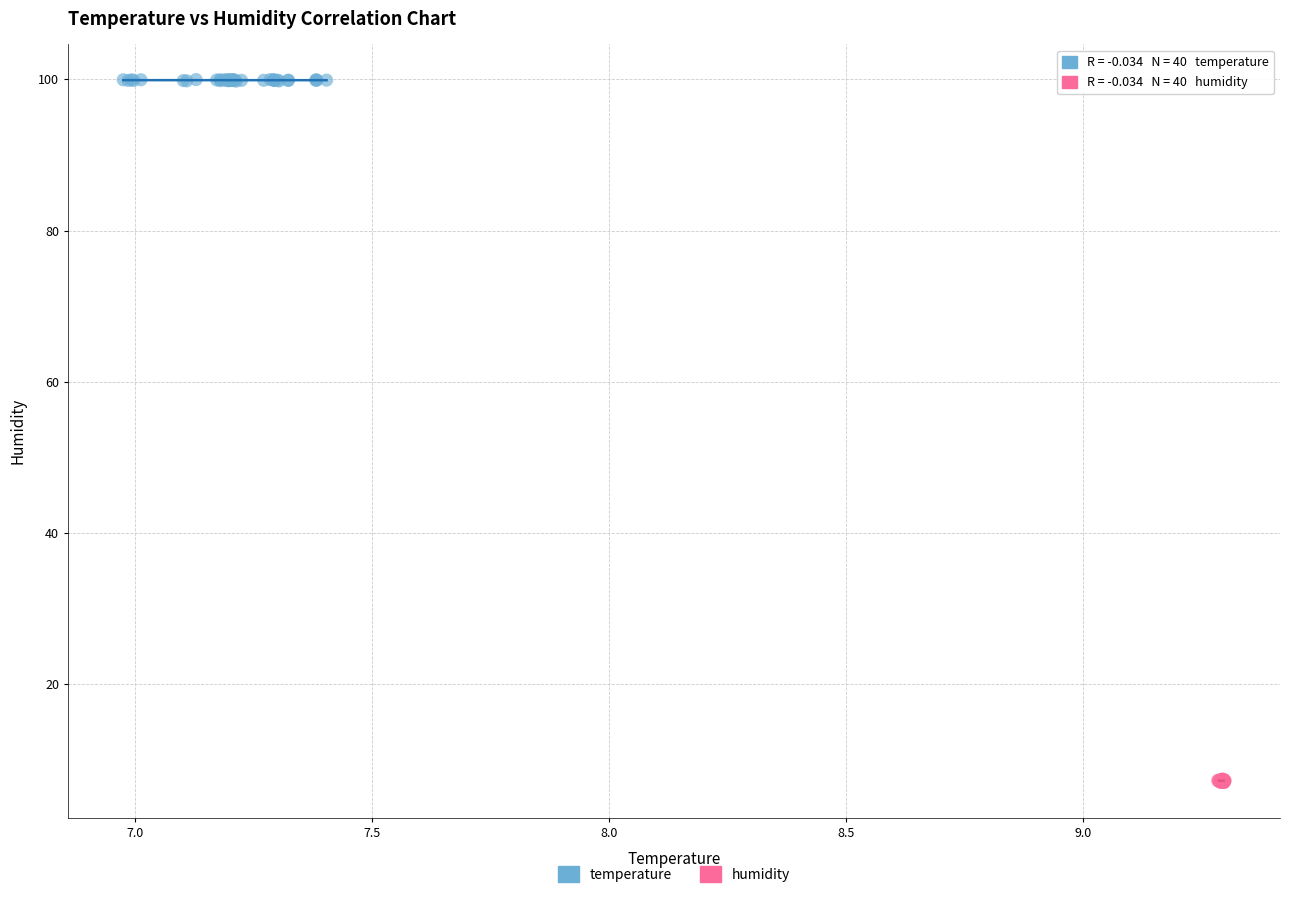

Which series reaches the minimum Y coordinate?

humidity